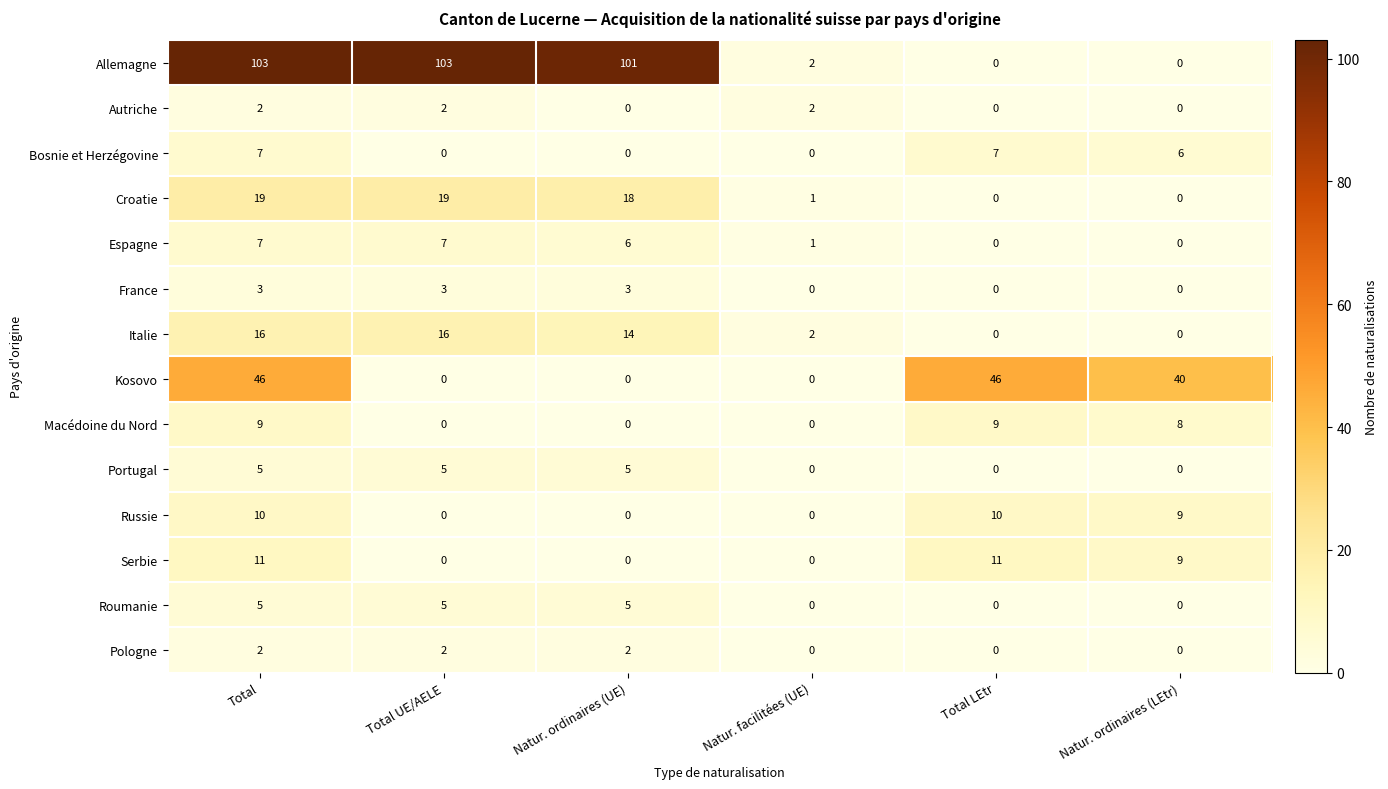

How many series are shown in this chart?

14